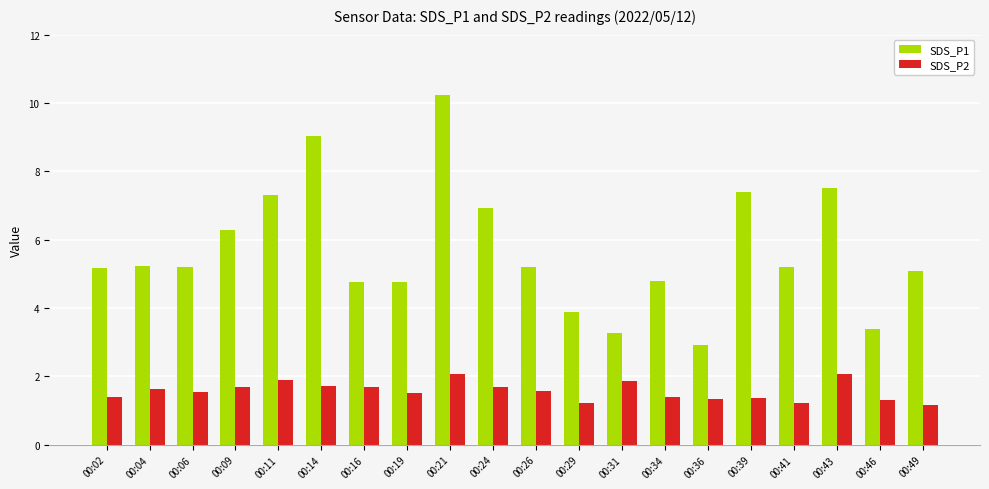

What value does the SDS_P1 series have at 00:06?

5.2